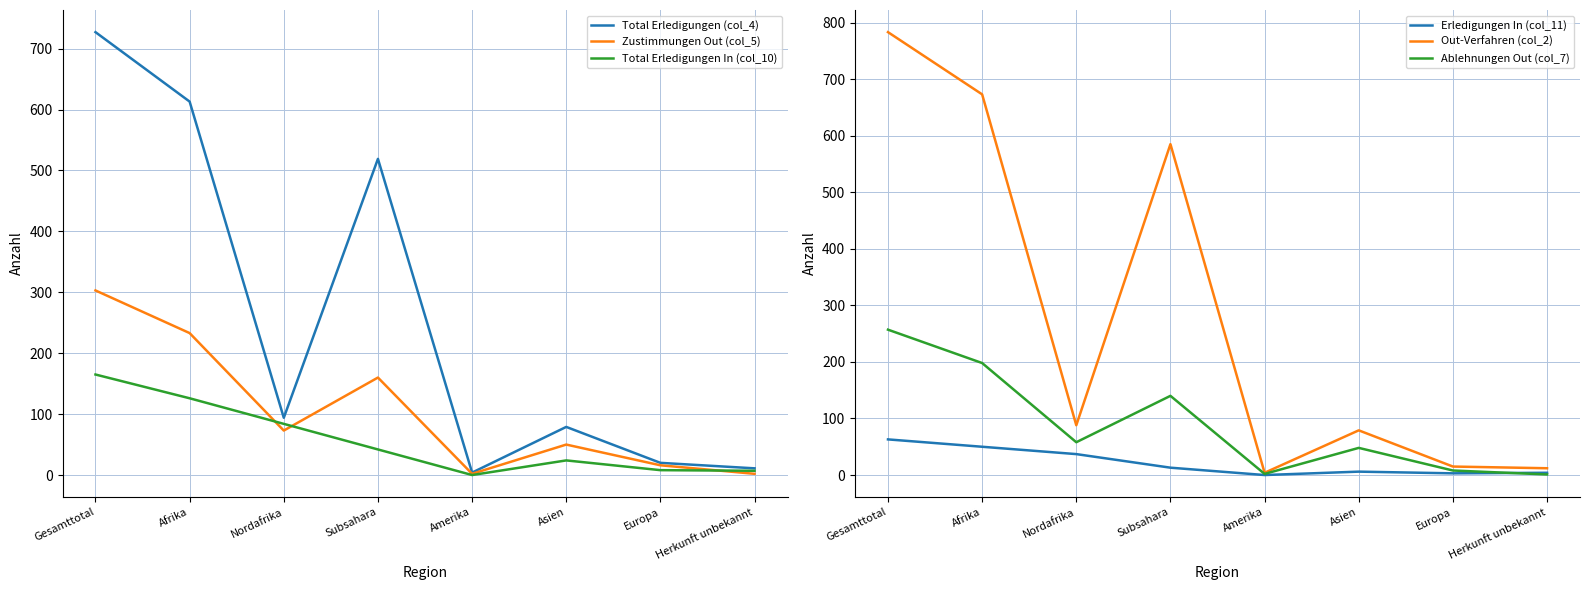

What is the difference between the highest and lowest values at Asien?

73